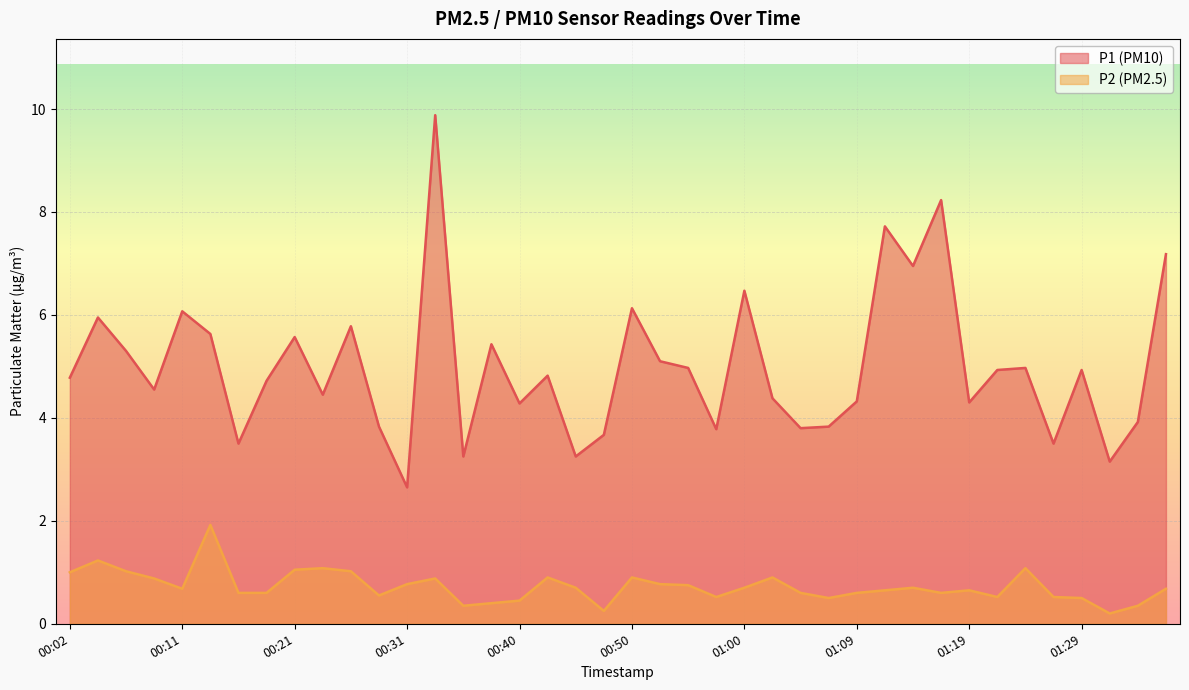

Is the value of P2 at 00:21 greater than the value of P1 at 01:02?

No